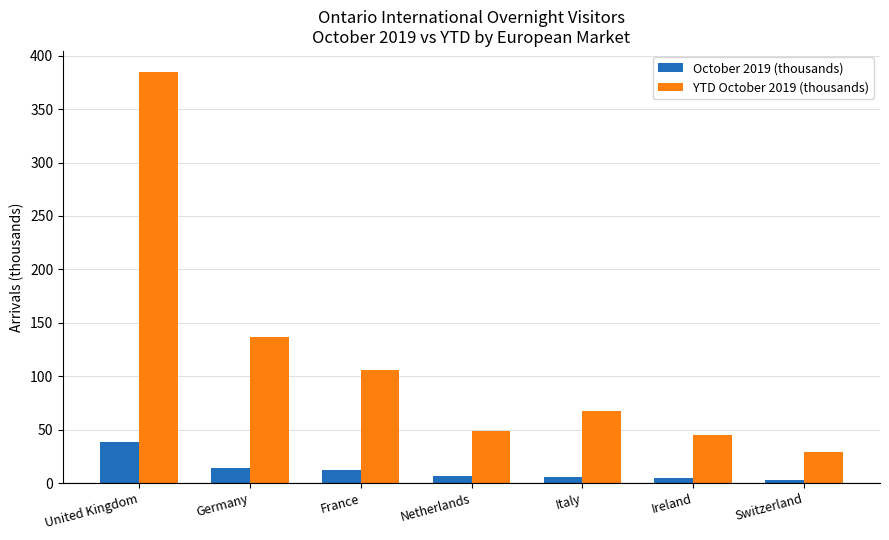

Rank the series by their maximum value, from highest to lowest.

YTD October 2019 (thousands), October 2019 (thousands)